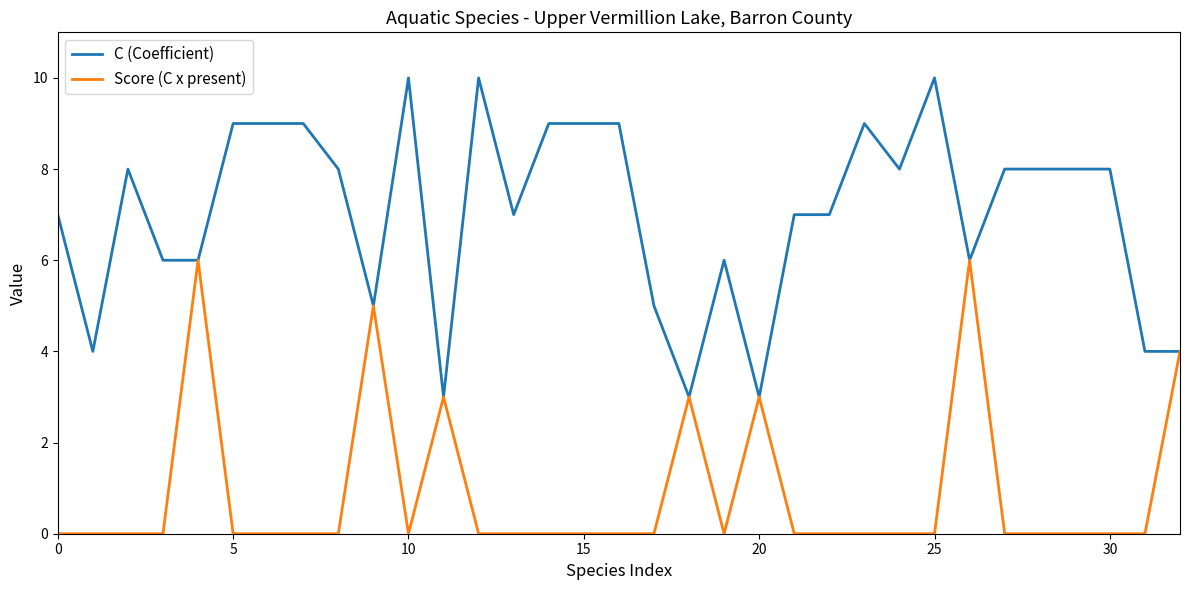

Reading left to right, list all the values displayed in this chart.

C (Coefficient): 7	4	8	6	6	9	9	9	8	5	10	3	10	7	9	9	9	5	3	6	3	7	7	9	8	10	6	8	8	8	8	4	4
Score (C x present): 0	0	0	0	6	0	0	0	0	5	0	3	0	0	0	0	0	0	3	0	3	0	0	0	0	0	6	0	0	0	0	0	4